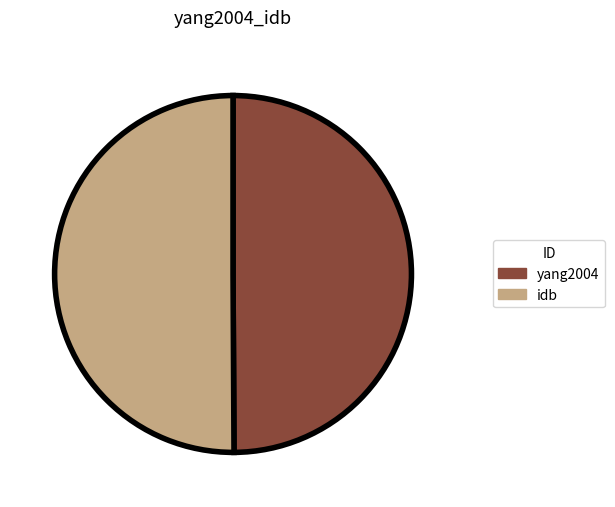

Approximately how many times larger is the value at yang2004 compared to idb?

1.0